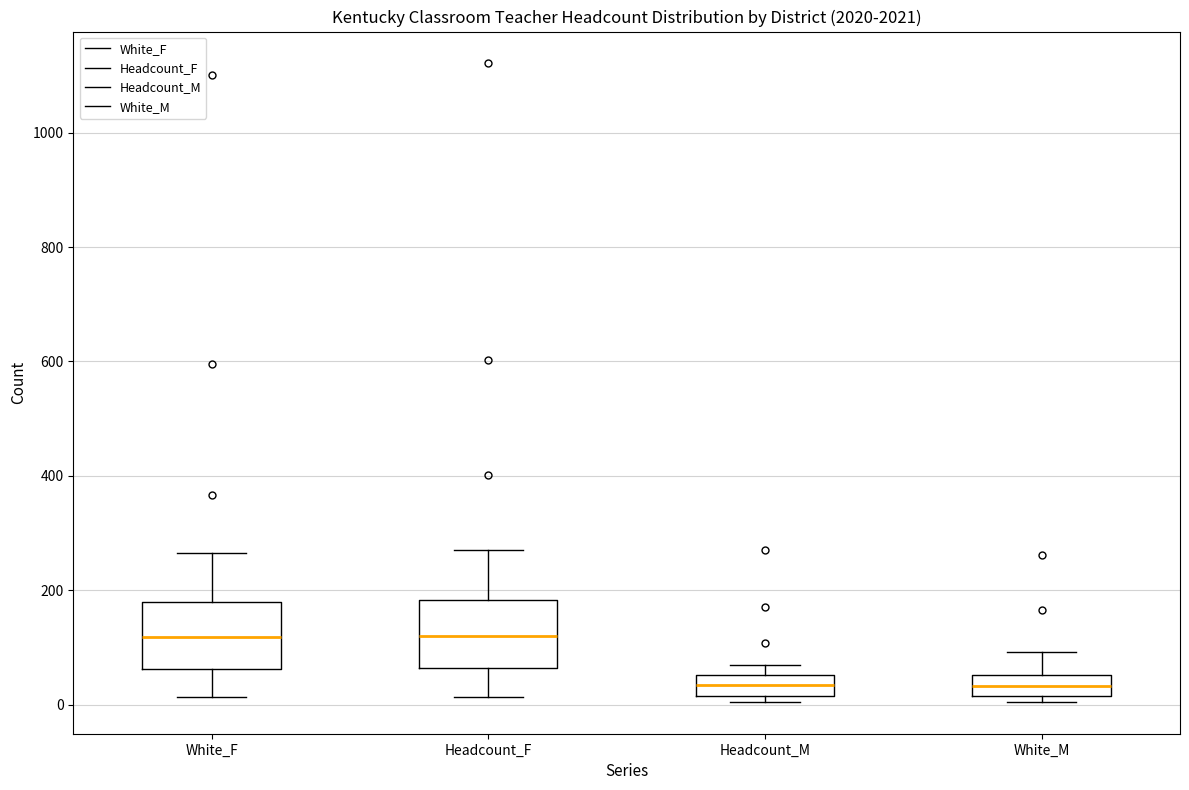

Reading left to right, read every box against the y-axis: the position of its median line, the range the box covers, and the ends of its whiskers. The values are not printed on the chart, so give them approximately, as read against the axis.

White_F: median 120, box 60 to 180, whiskers 20 to 260
Headcount_F: median 120, box 60 to 180, whiskers 20 to 280
Headcount_M: median 40, box 20 to 60, whiskers 0 to 60 (just above the box's upper edge)
White_M: median 40, box 20 to 60, whiskers 0 to 100